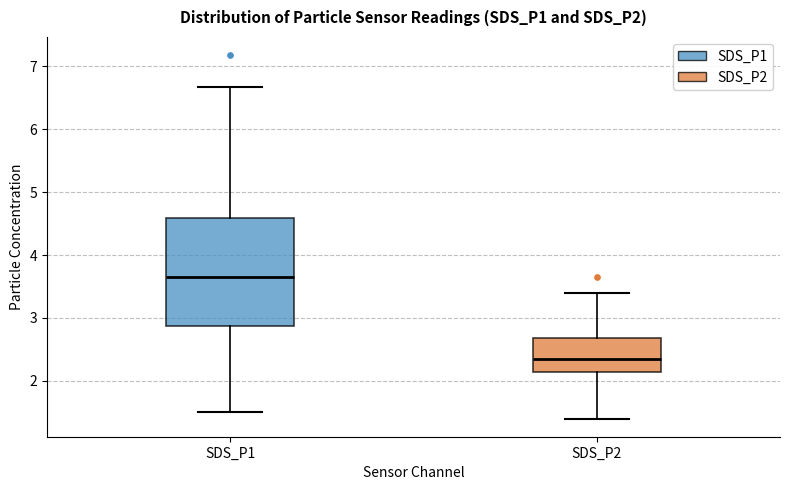

Which box has the lowest median line?

SDS_P2